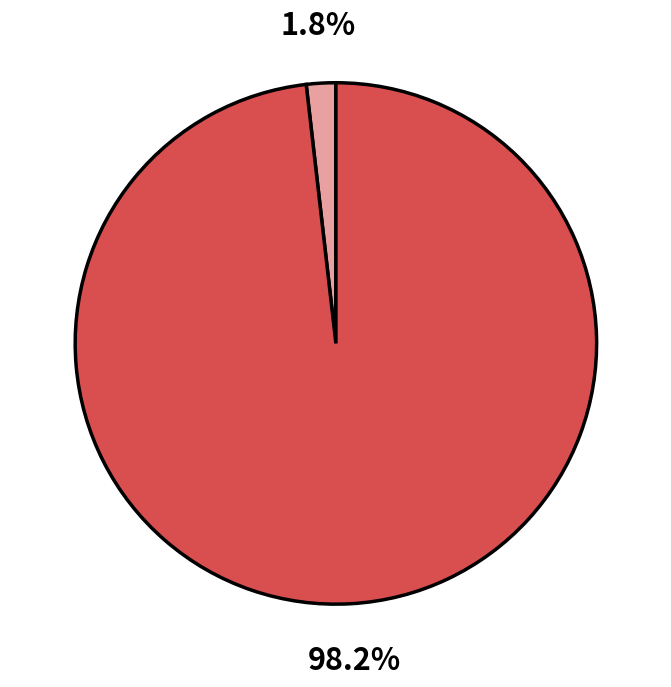

Is there any slice that represents more than half of the pie?

Yes